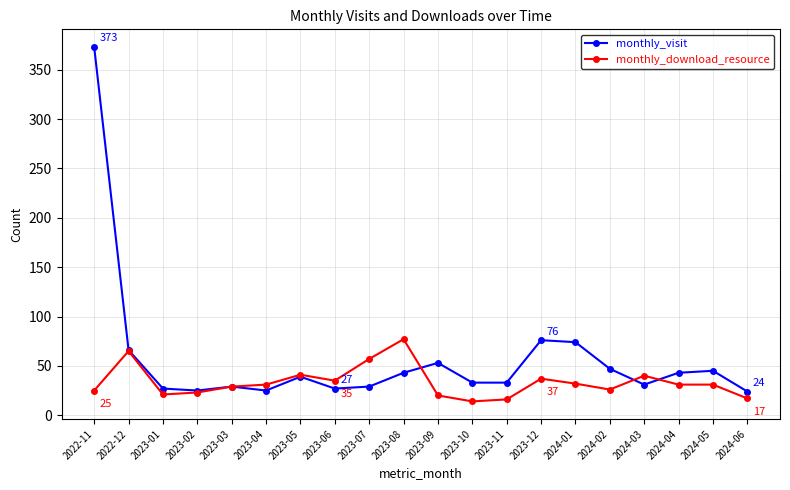

Where is the first local maximum for monthly_download_resource?

2022-12